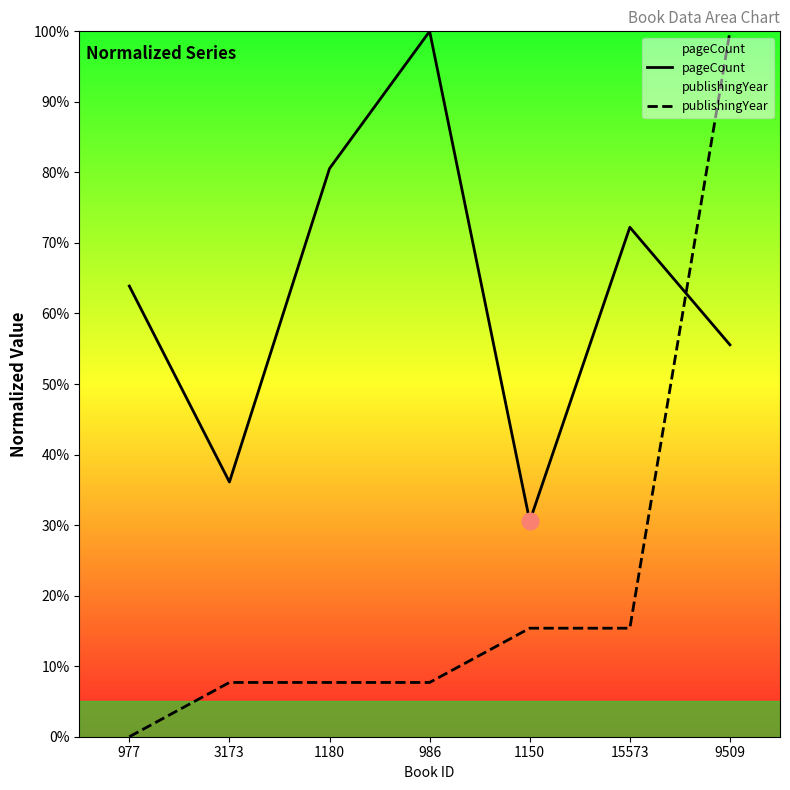

Reading left to right, what are all the values shown in this chart?

pageCount: 977=63.9	3173=36.1	1180=80.6	986=100.0	1150=30.6	15573=72.2	9509=55.6
publishingYear: 977=0.0	3173=7.7	1180=7.7	986=7.7	1150=15.4	15573=15.4	9509=100.0